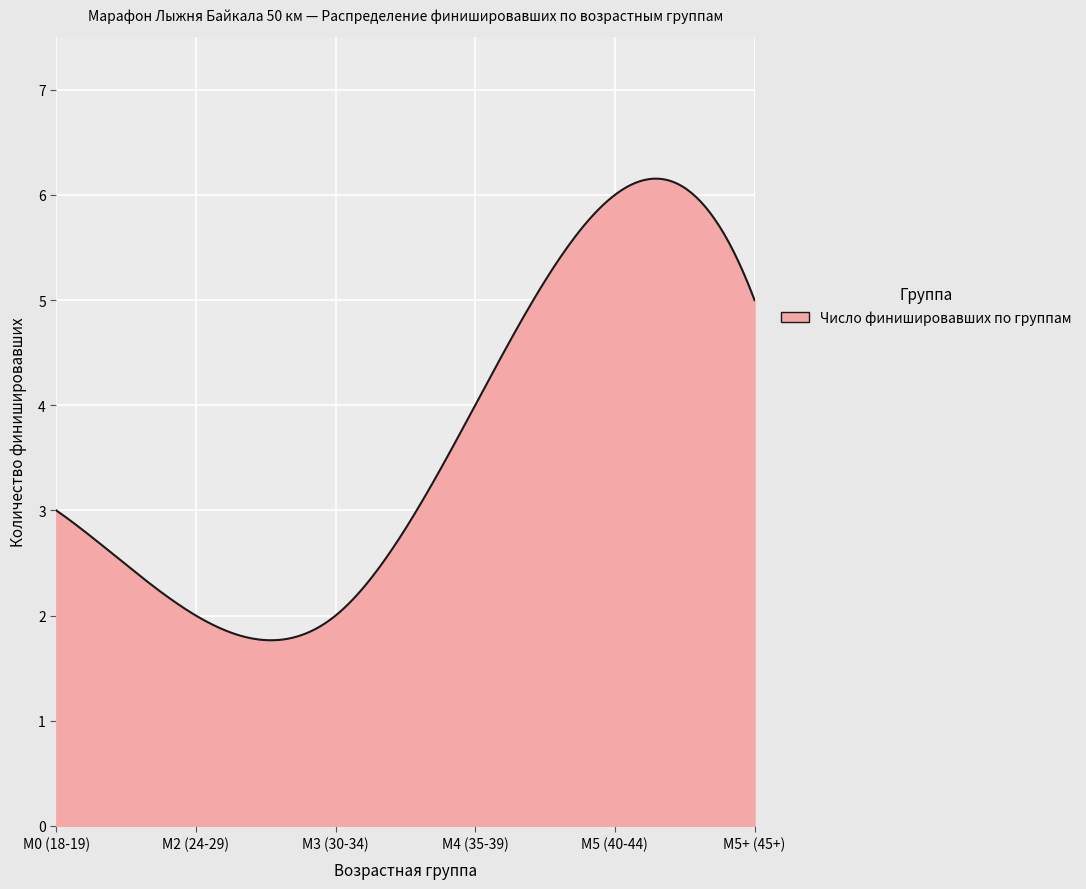

What is the difference between the maximum and minimum values?

4.4